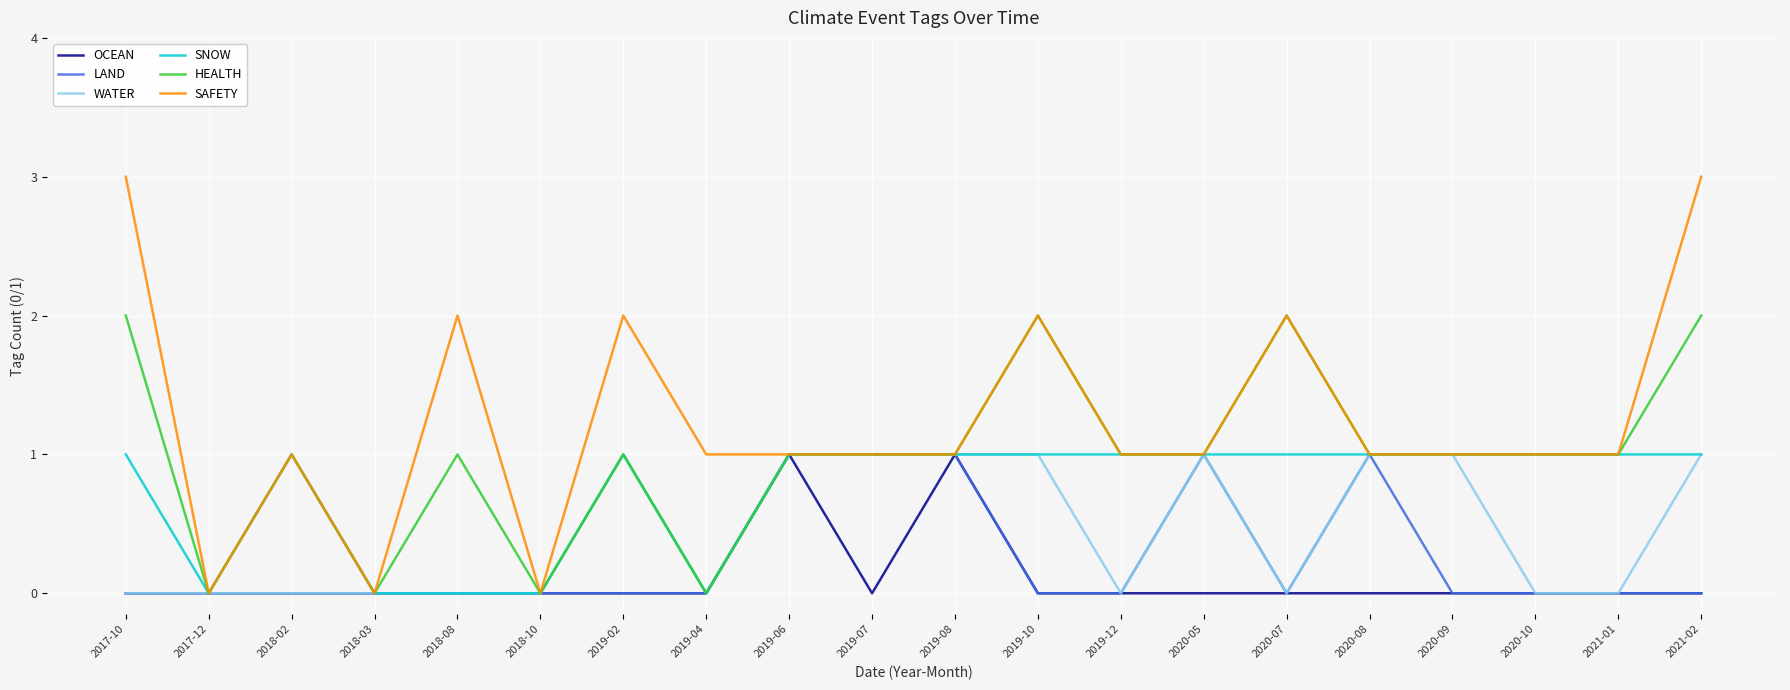

At which category does SAFETY reach its first local peak?

2018-02